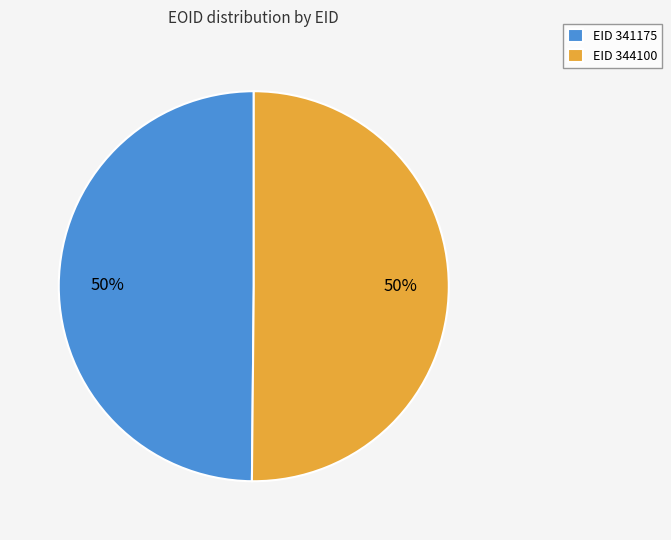

Is it true that EID 344100 is 50% of the pie?

True